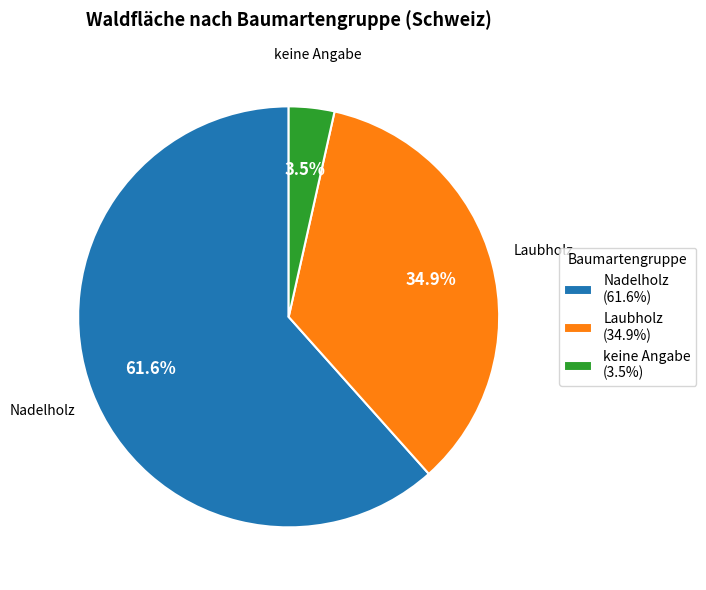

Is there a majority slice in this chart?

Yes